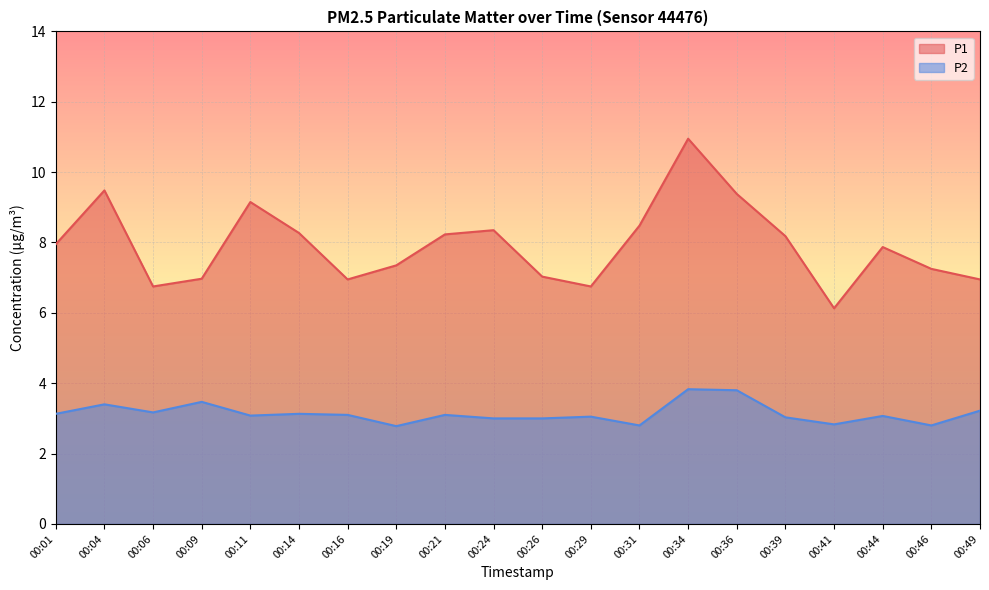

At which label does P2 first exceed 3?

00:01